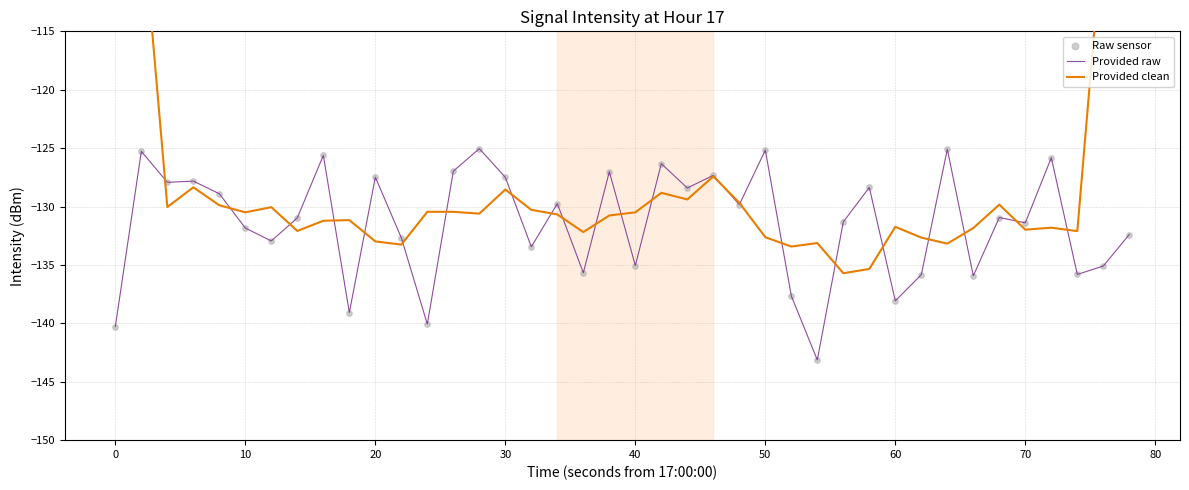

Which series reaches the maximum Y coordinate?

Provided clean